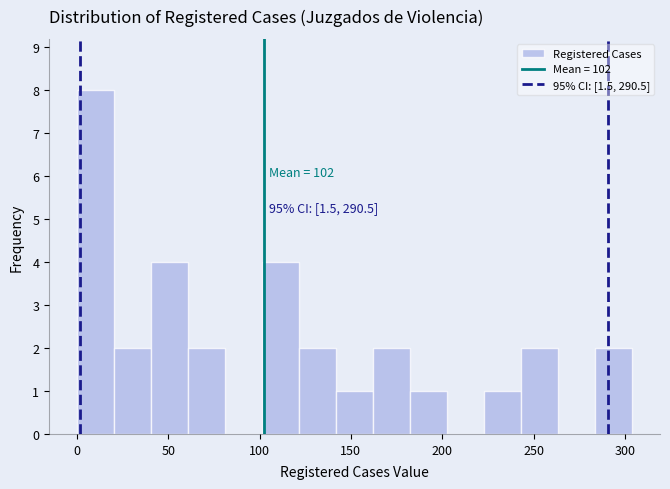

Over which range of the x-axis is the bar tallest?

0 to 20